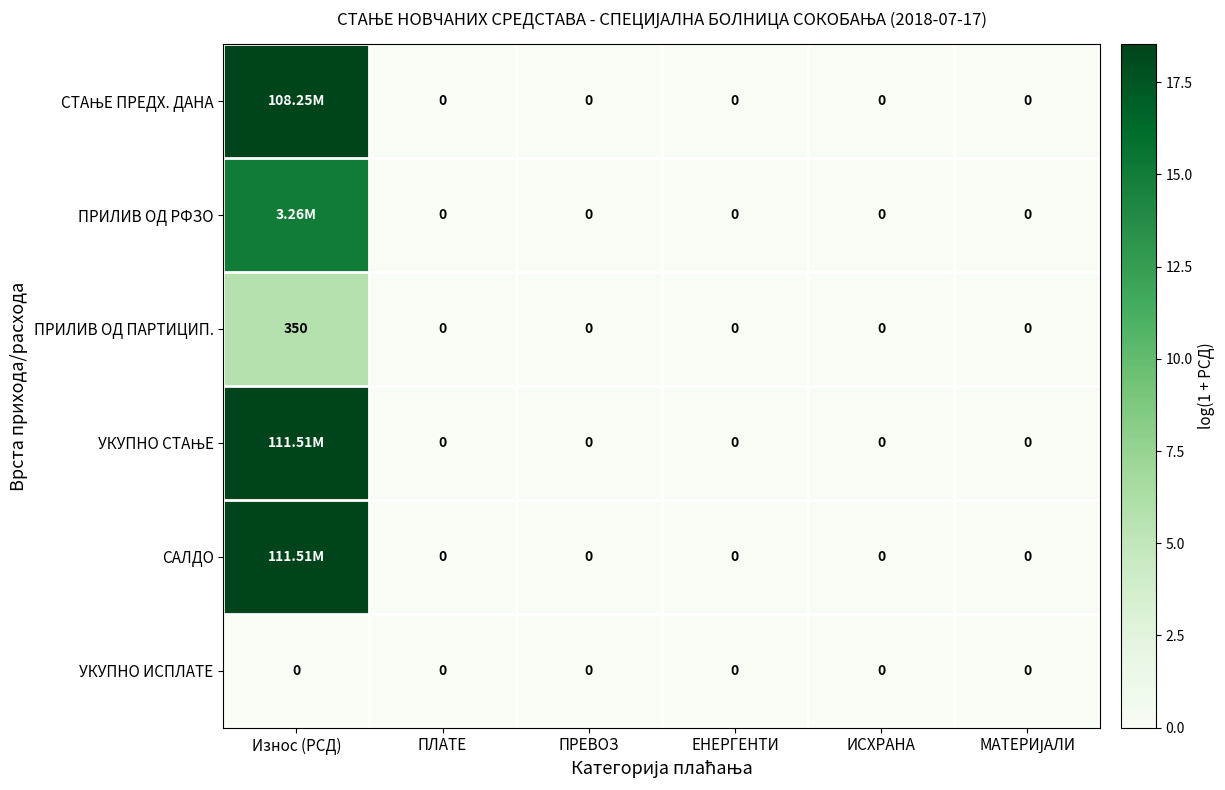

How many data points does each series have?

6